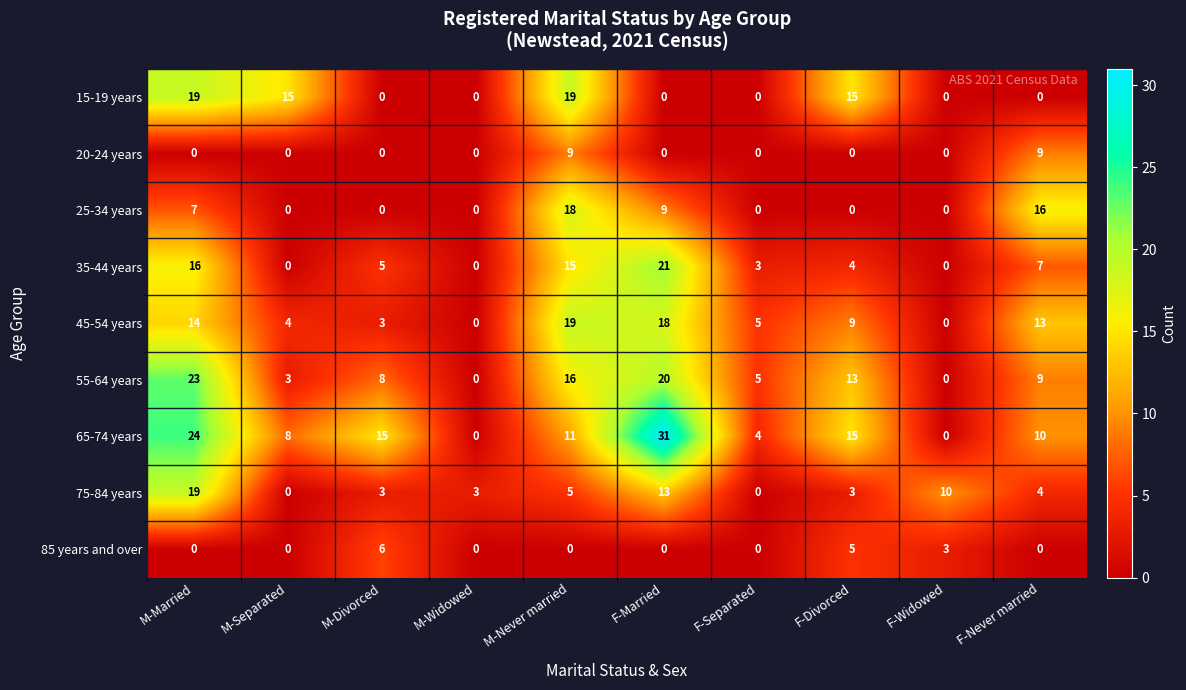

What is the sum of the 35-44 years values at M-Divorced and F-Never married?

12